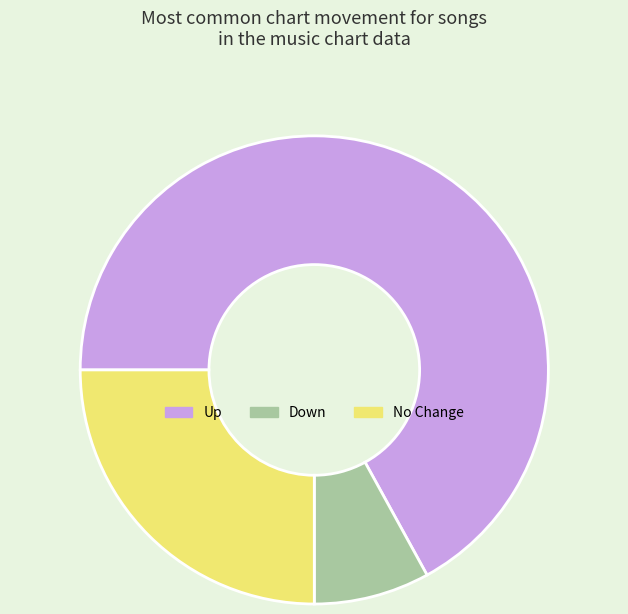

Approximately how many times larger is the value at Up compared to Down?

8.4